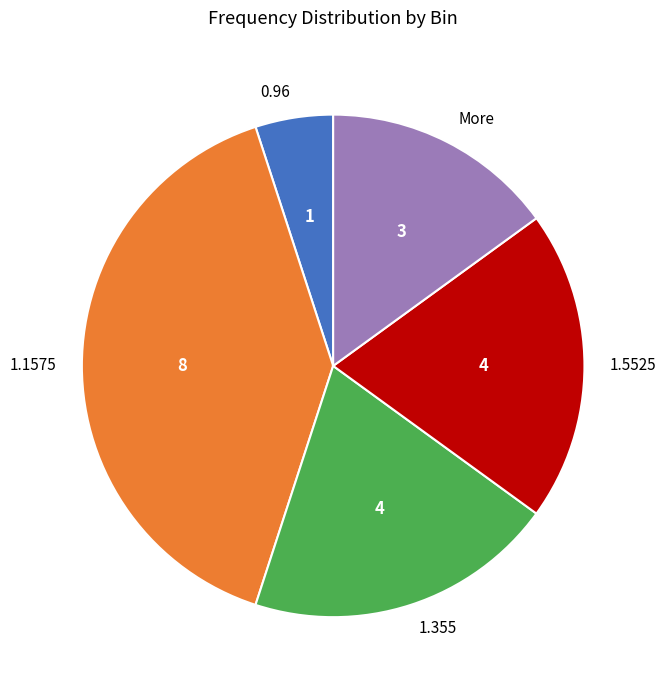

Combined, do 1.1575 and 1.5525 account for over 50%?

Yes